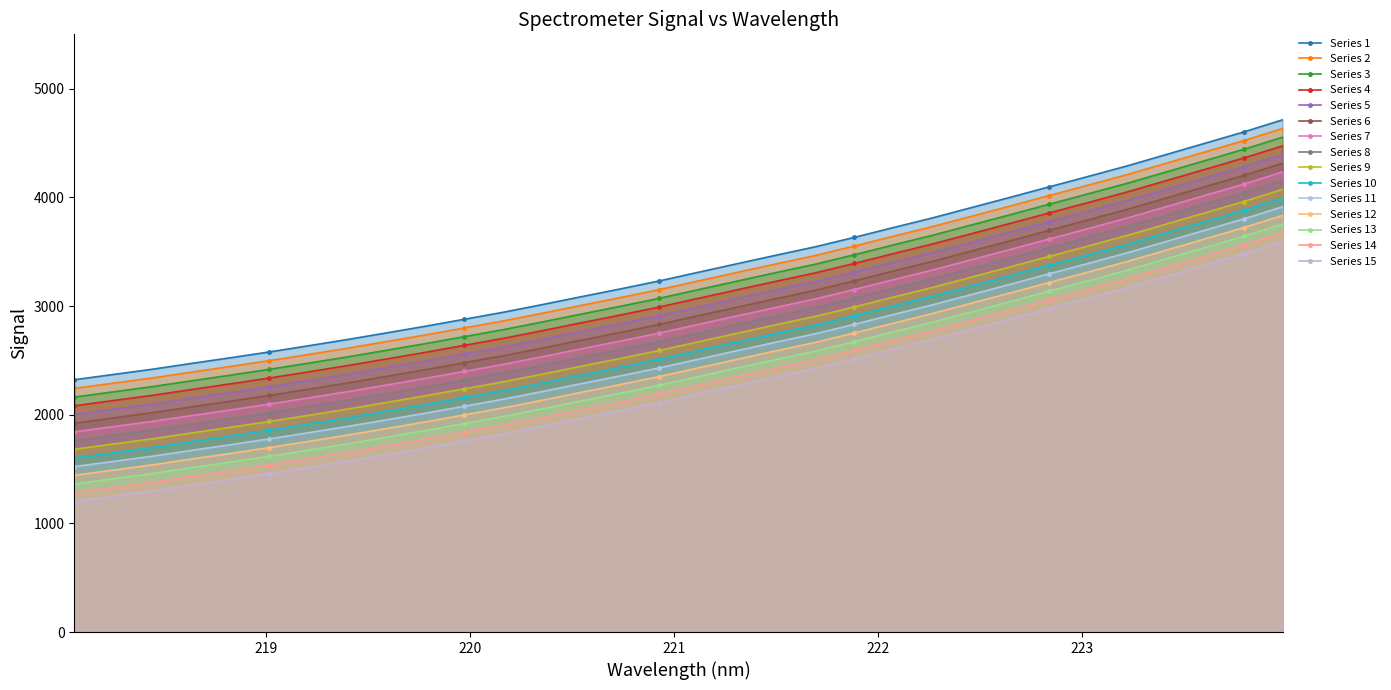

How many lines are shown in the chart?

15